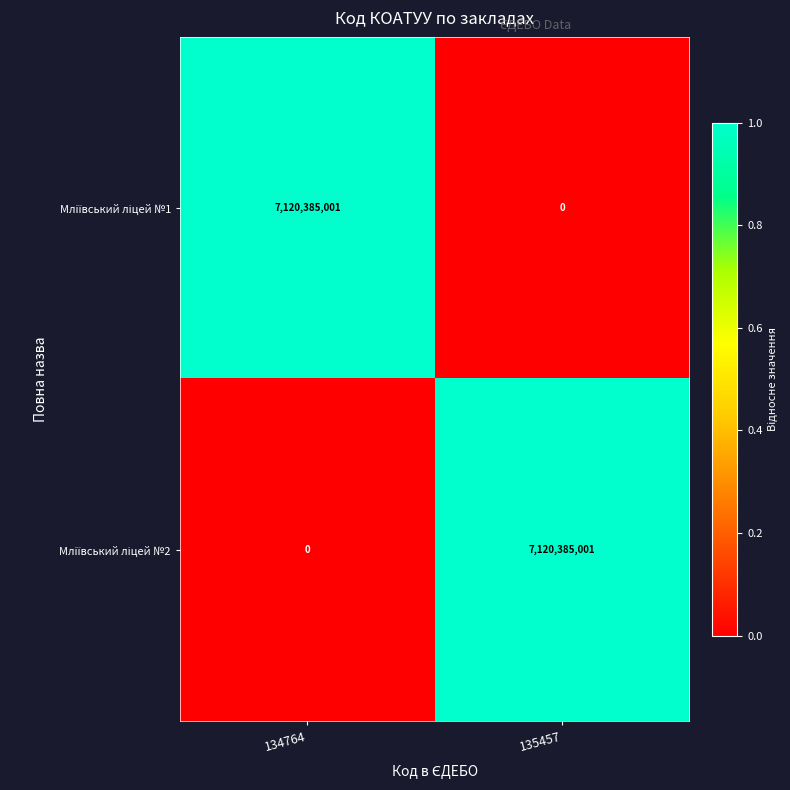

What is the total value across all series at 135457?

7120385001